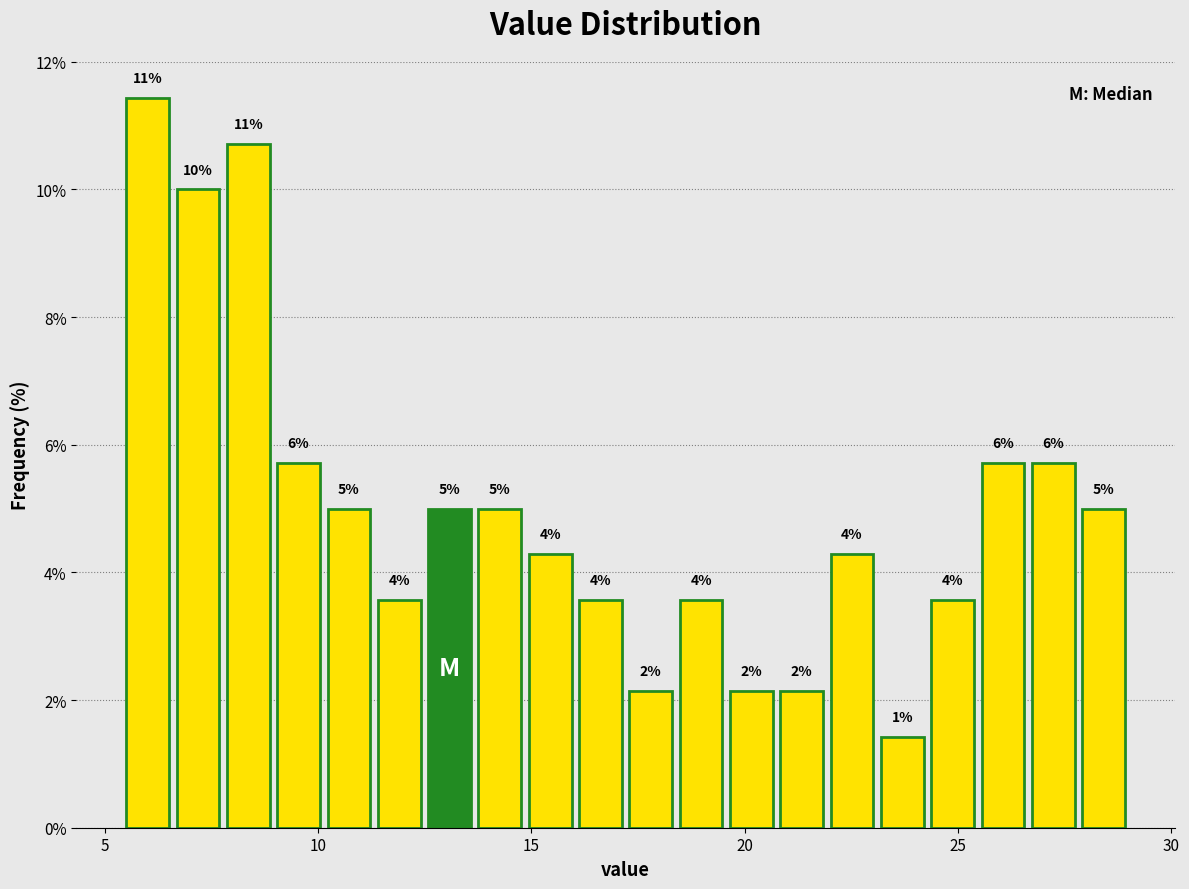

Read against the x-axis, roughly where is the centre of the tallest bar?

6.0